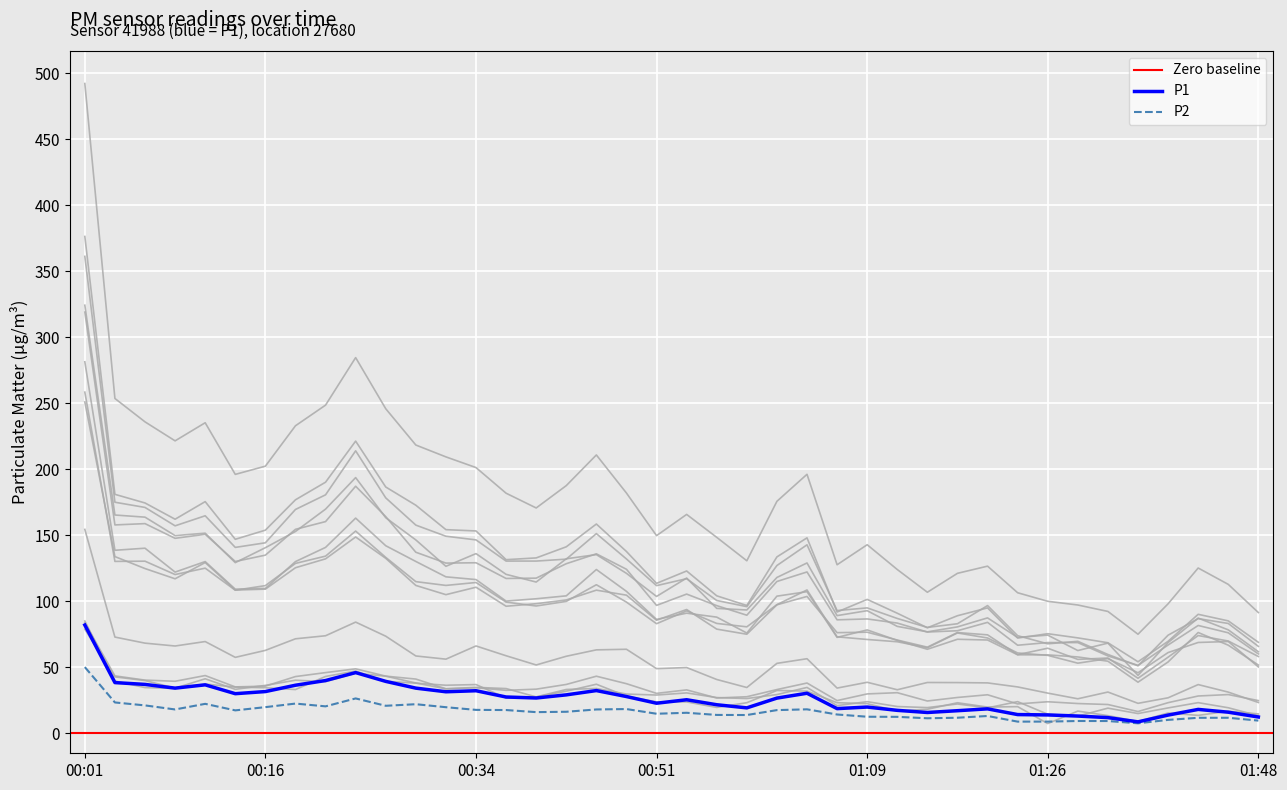

The value of P1 at 00:01 is 82.2. True or false?

True